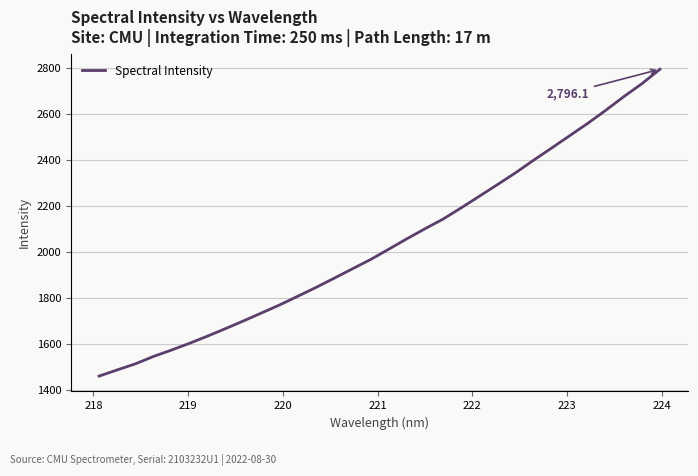

What is the minimum value shown in the chart?

1462.5